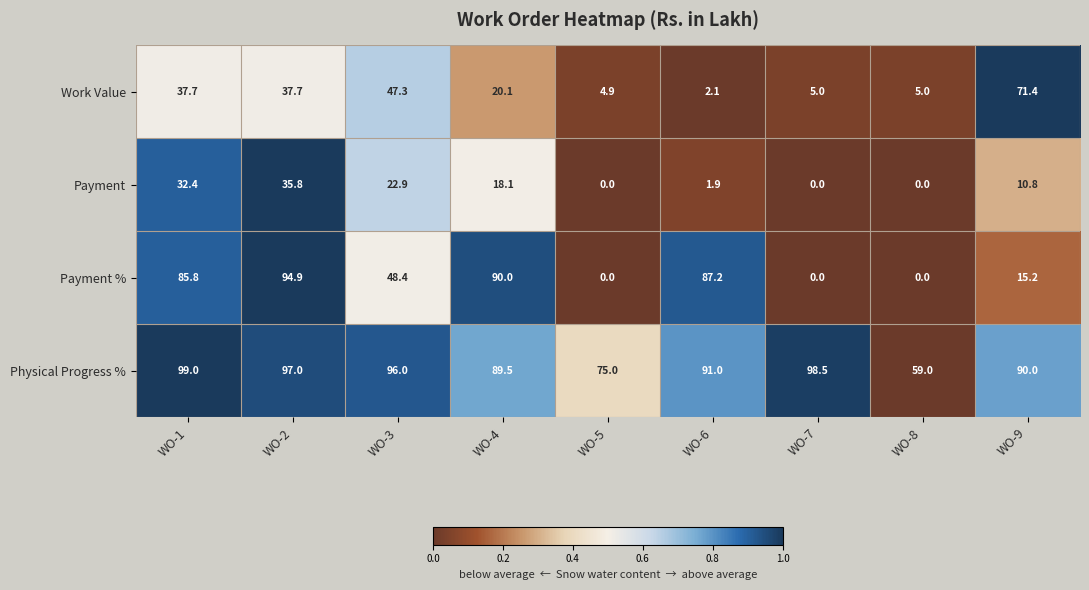

Is it true that Physical Progress % equals 59.0 at WO-8?

True